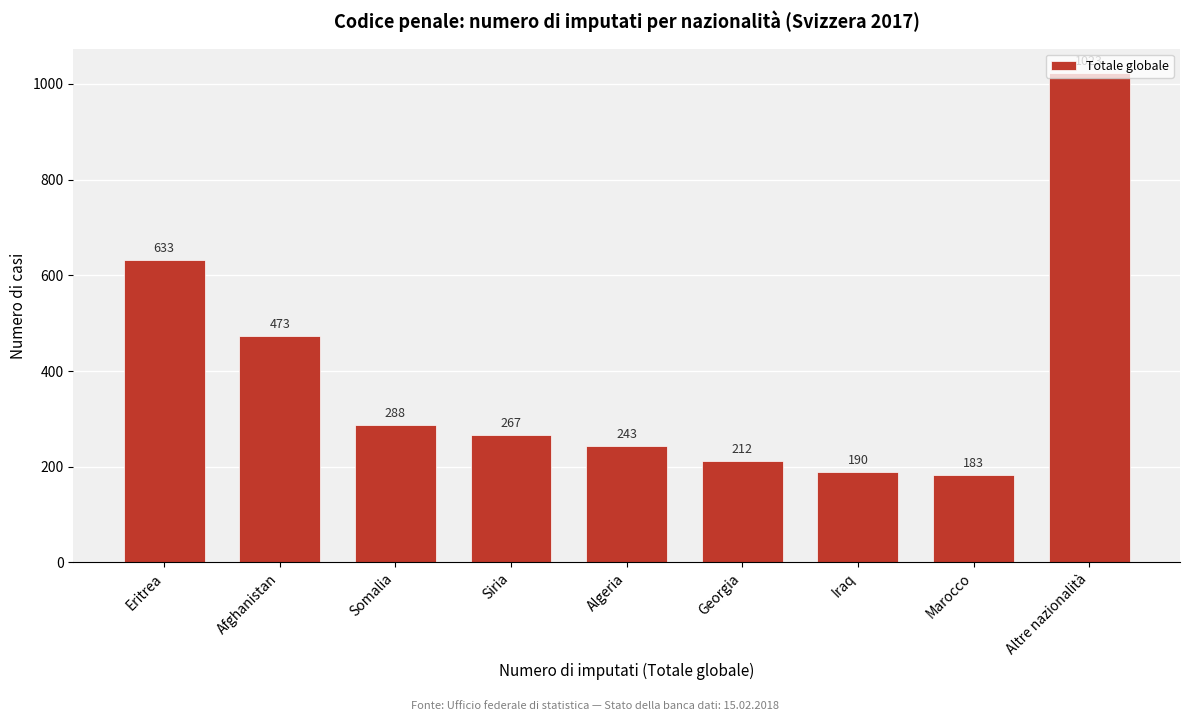

Rank the categories by value from lowest to highest.

Marocco, Iraq, Georgia, Algeria, Siria, Somalia, Afghanistan, Eritrea, Altre nazionalità